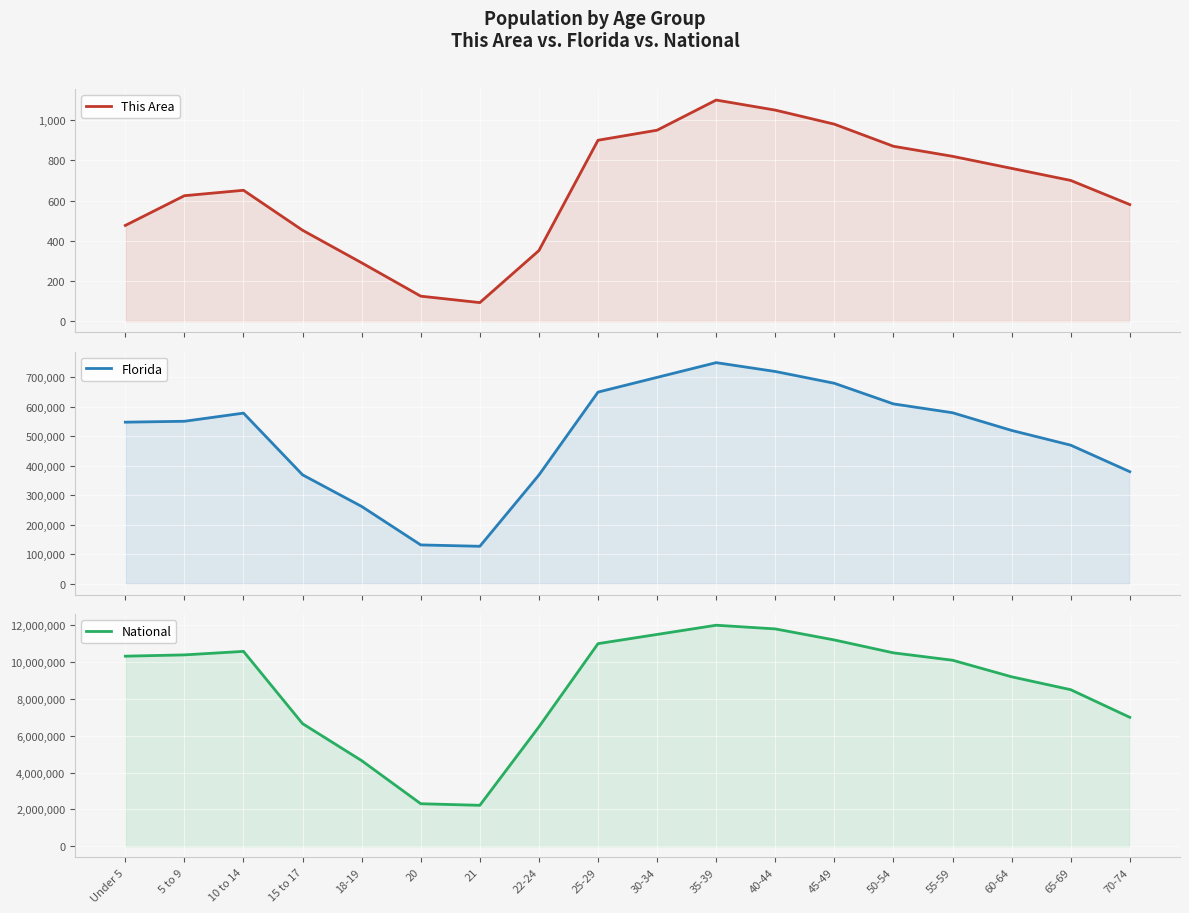

List the labels in order of National value, largest first.

35-39, 40-44, 30-34, 45-49, 25-29, 10 to 14, 50-54, 5 to 9, Under 5, 55-59, 60-64, 65-69, 70-74, 15 to 17, 22-24, 18-19, 20, 21